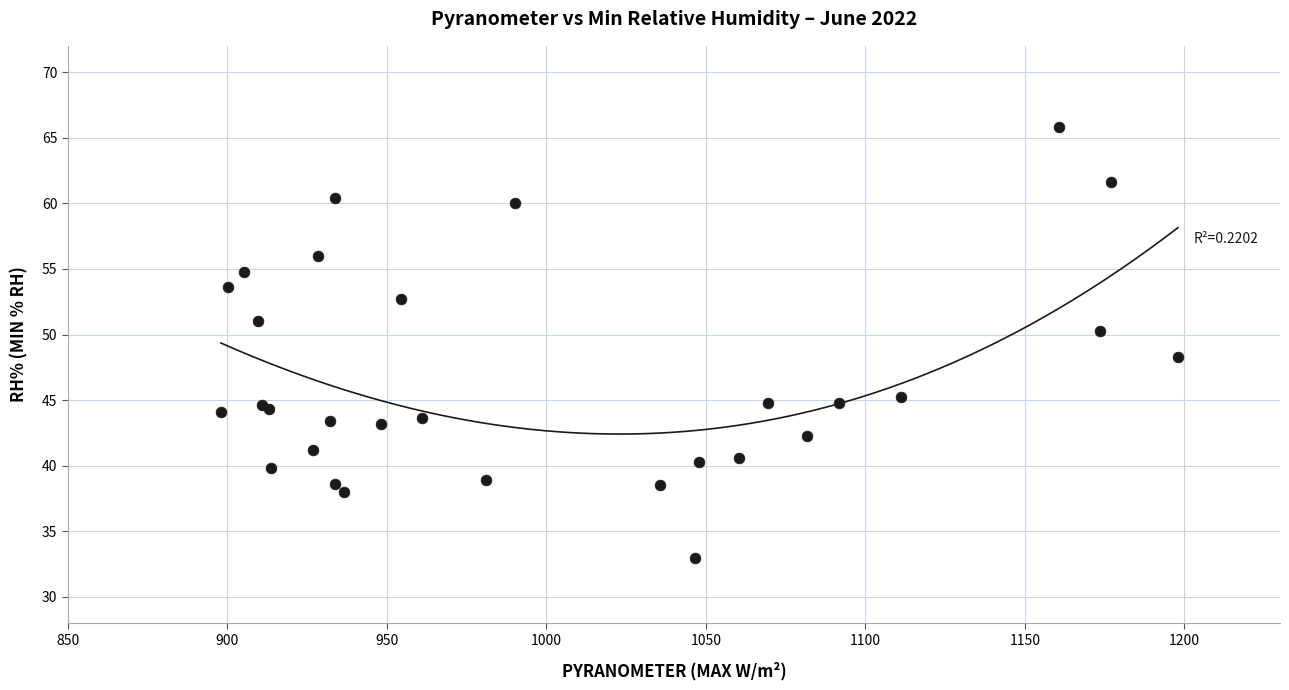

What Y value in the scatter plot is closest to 49?

48.3